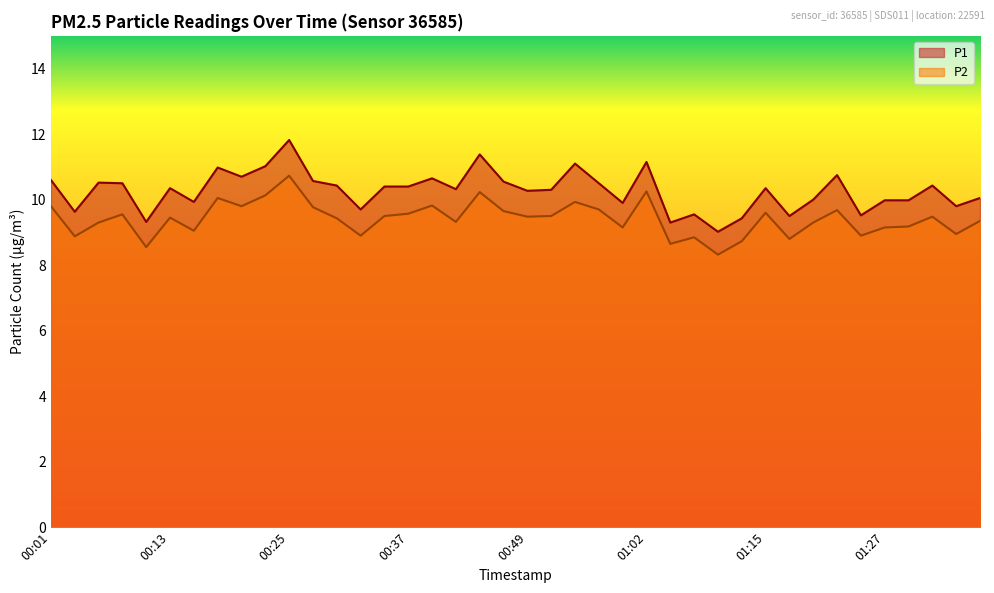

What is the value of the P1 point at the 36th from the left?

10.0